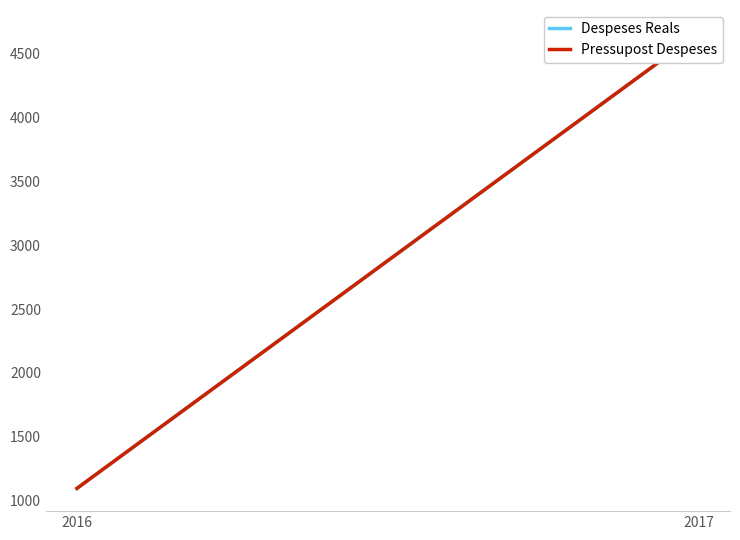

Between 2017 and 2016, which is larger?

2017